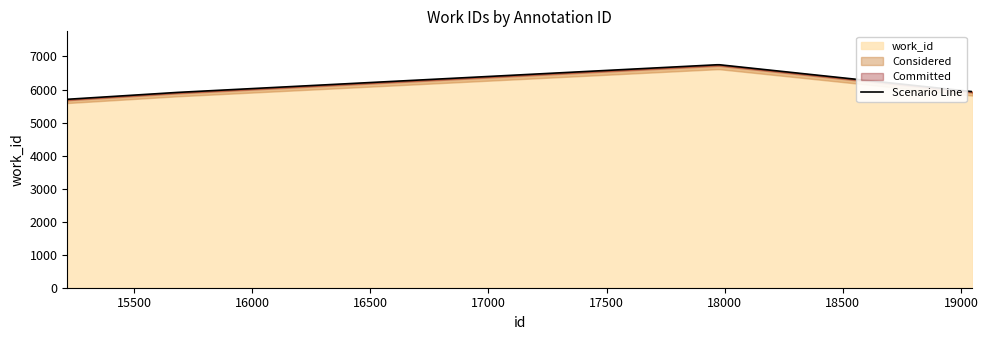

Does the chart display data point markers on the line(s)?

No